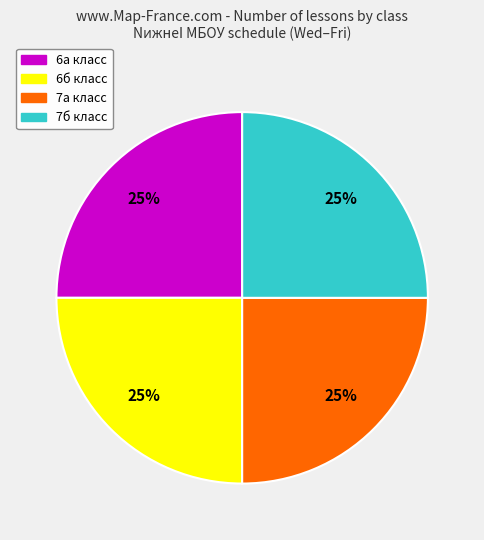

Is there any slice that represents more than half of the pie?

No